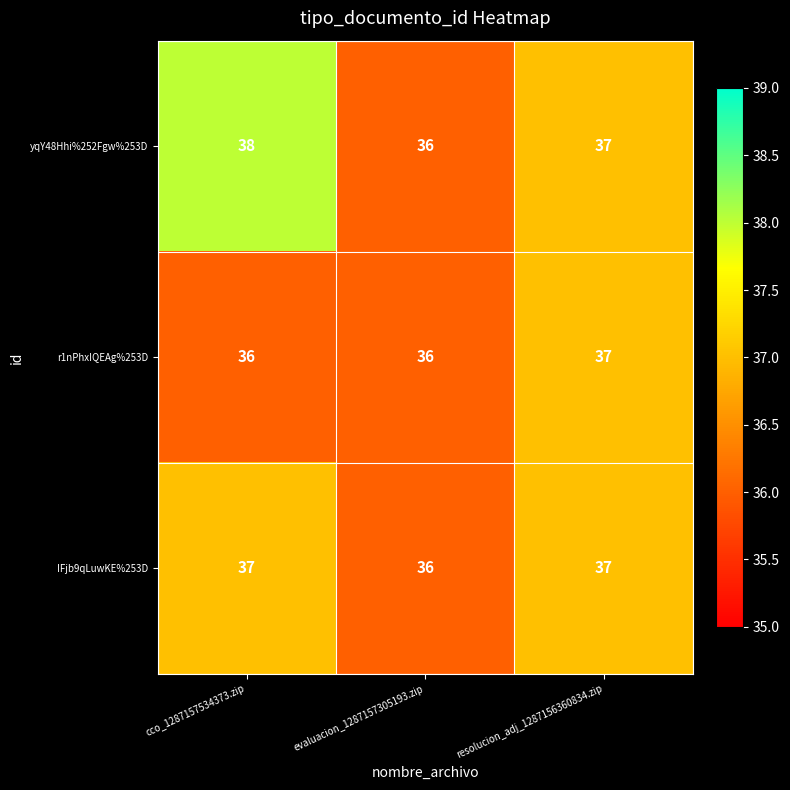

Reading left to right, list all the values displayed in this chart.

yqY48Hhi%252Fgw%253D: cco_1287157534373.zip=38	evaluacion_1287157305193.zip=36	resolucion_adj_1287156360834.zip=37
r1nPhxIQEAg%253D: cco_1287157534373.zip=36	evaluacion_1287157305193.zip=36	resolucion_adj_1287156360834.zip=37
IFjb9qLuwKE%253D: cco_1287157534373.zip=37	evaluacion_1287157305193.zip=36	resolucion_adj_1287156360834.zip=37